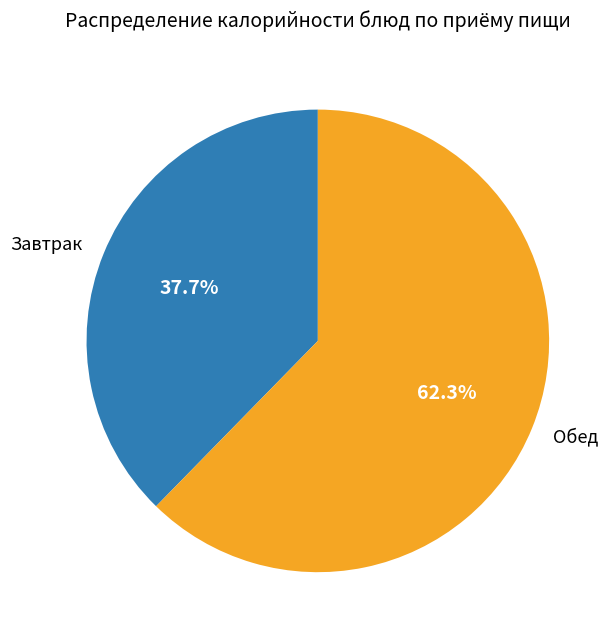

How many segments does this pie chart have?

2